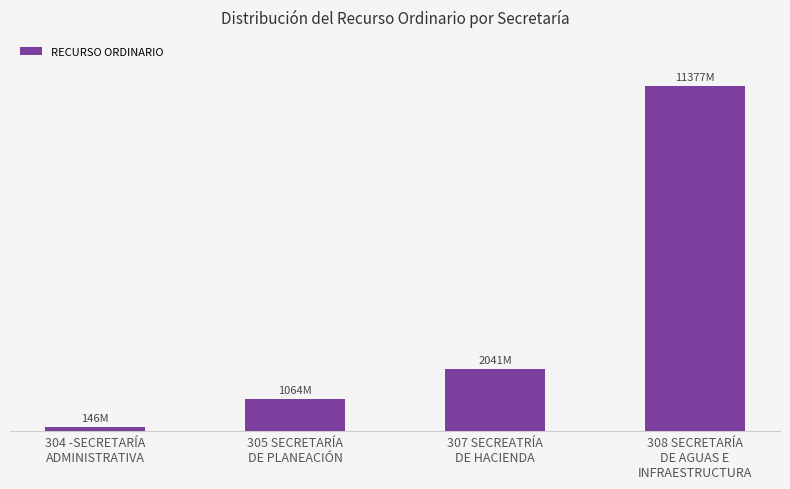

Are the bars horizontal?

No